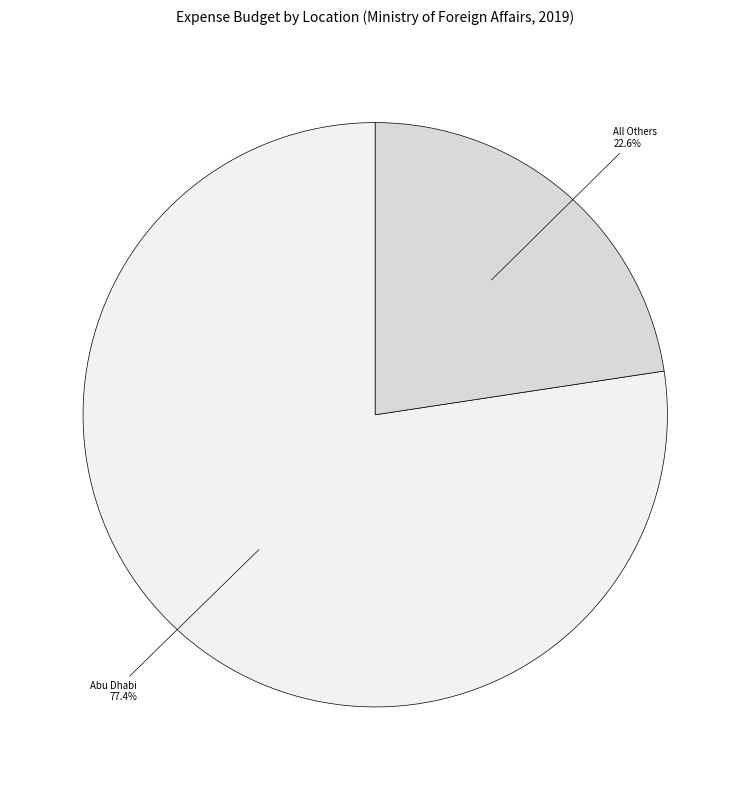

Is there a majority slice in this chart?

Yes